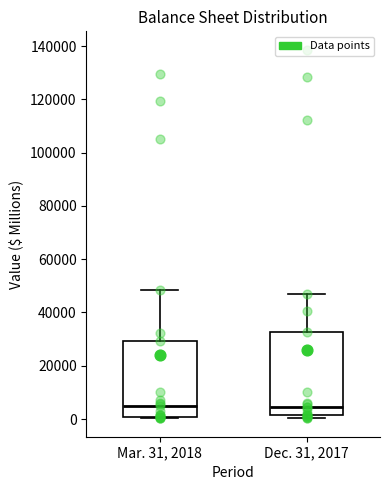

Reading left to right, transcribe this box plot: for each box, give where its median line is, the range the box spans, and where its two whiskers end, as read against the y-axis. The values are not printed on the chart, so give them approximately, as read against the axis.

Mar. 31, 2018: median 4000, box 0 to 30000, whiskers 0 to 48000
Dec. 31, 2017: median 4000, box 2000 to 32000, whiskers 0 to 46000